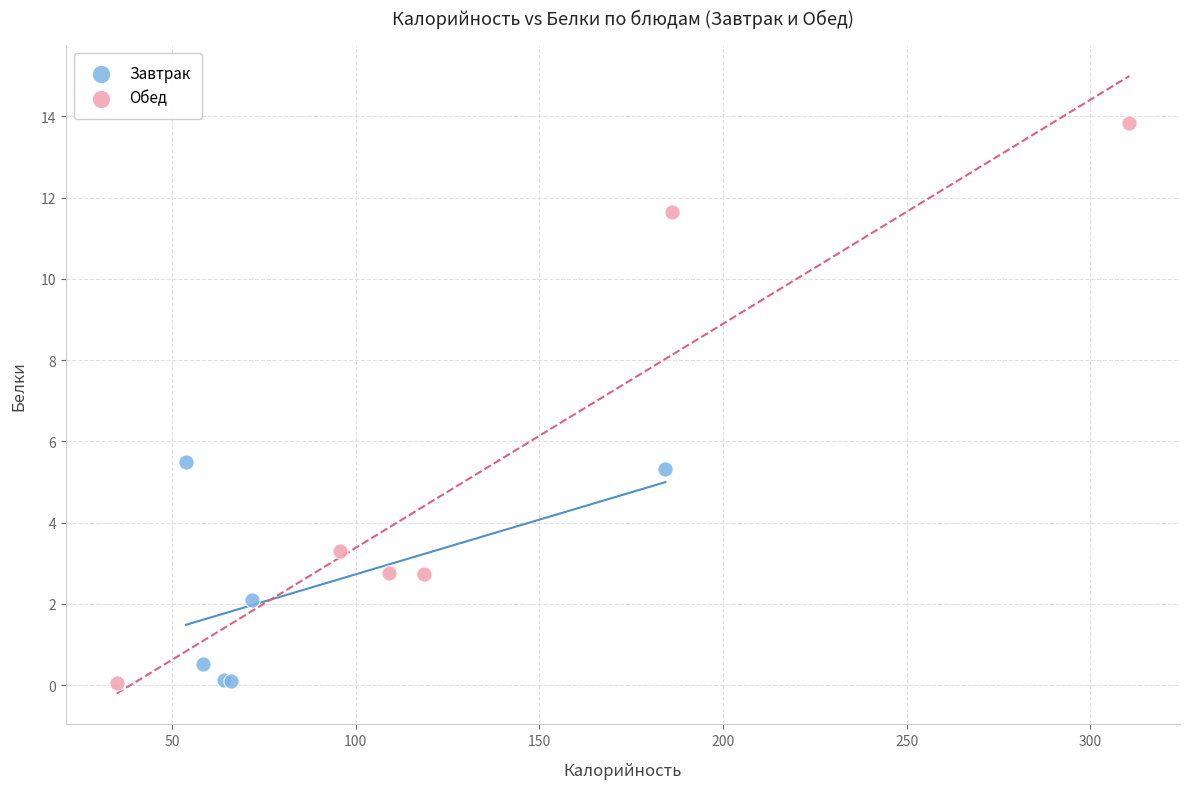

Which series contains the highest Y value?

Обед